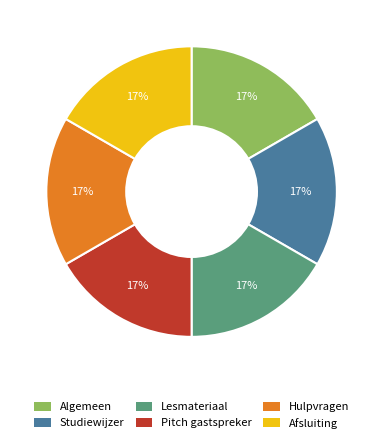

Is the sum of Afsluiting and Algemeen greater than half?

No